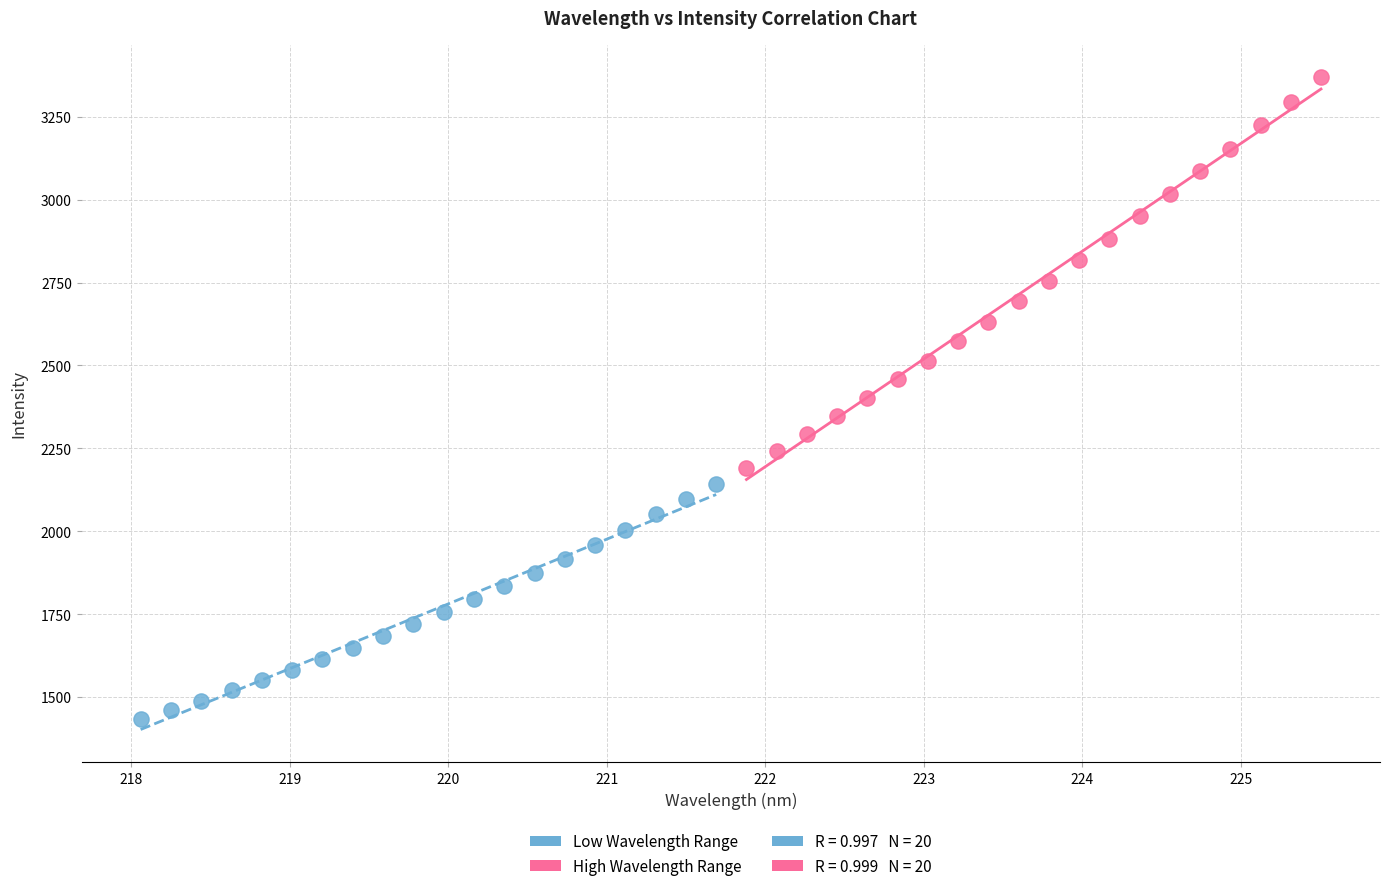

Which series reaches the maximum Y coordinate?

High Wavelength Range